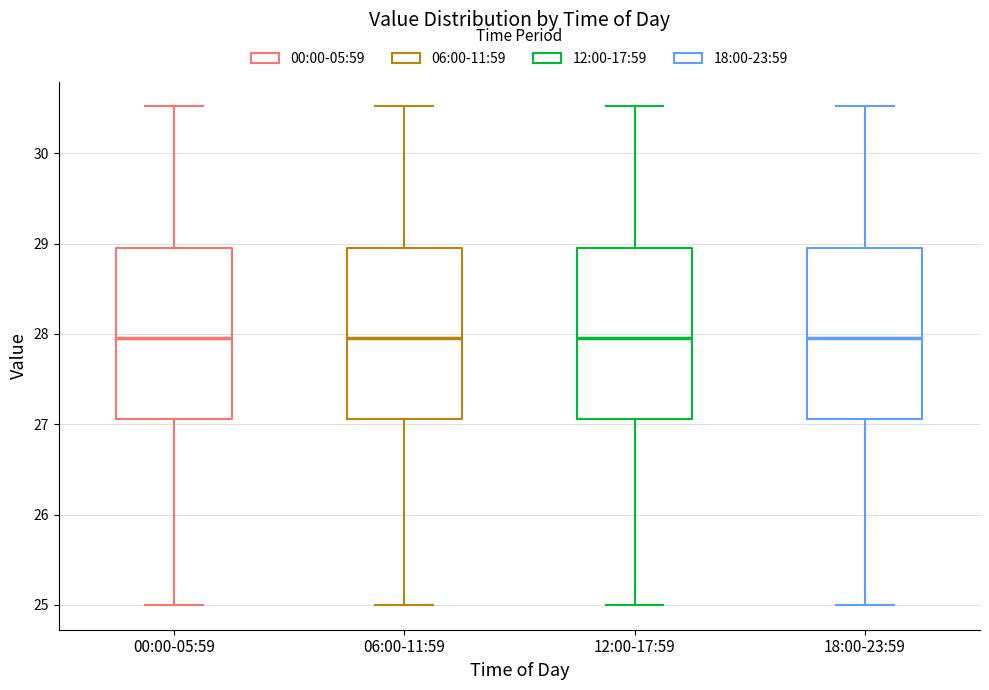

Where does the median line of the box for 06:00-11:59 sit on the y-axis? The values are not printed on the chart, so give them approximately, as read against the axis.

28.0